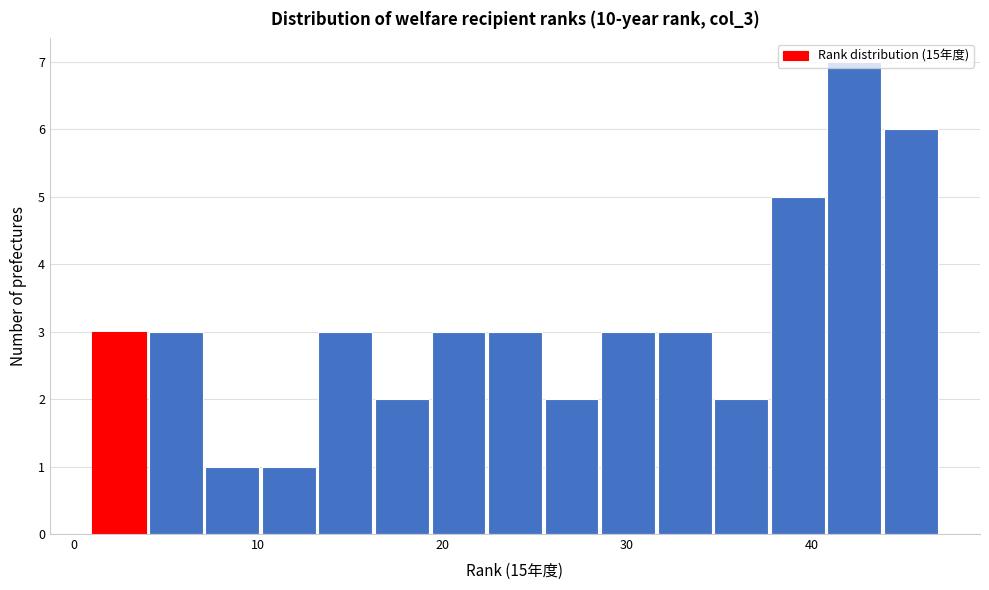

Read against the x-axis, roughly where is the centre of the tallest bar?

42